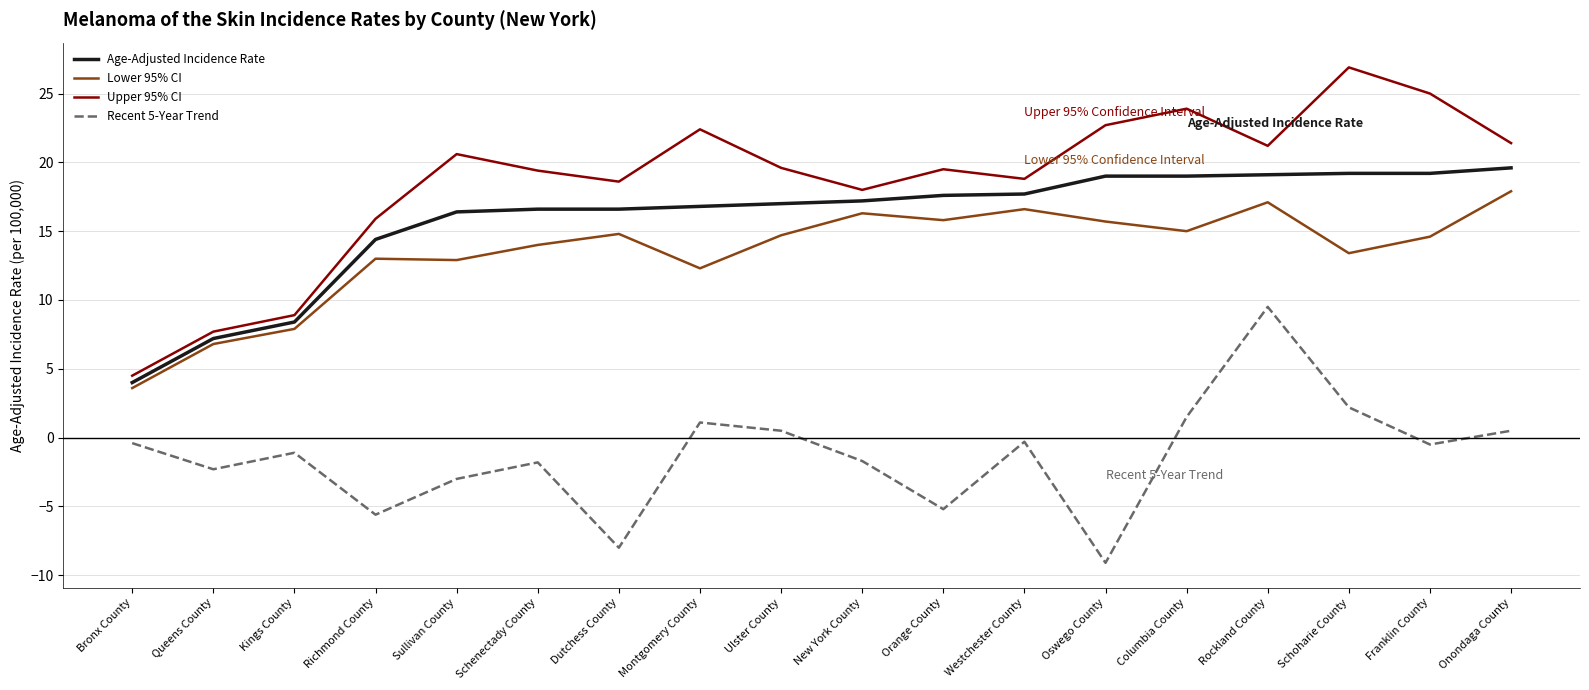

Where is Upper 95% CI nearest to the value 15?

Richmond County